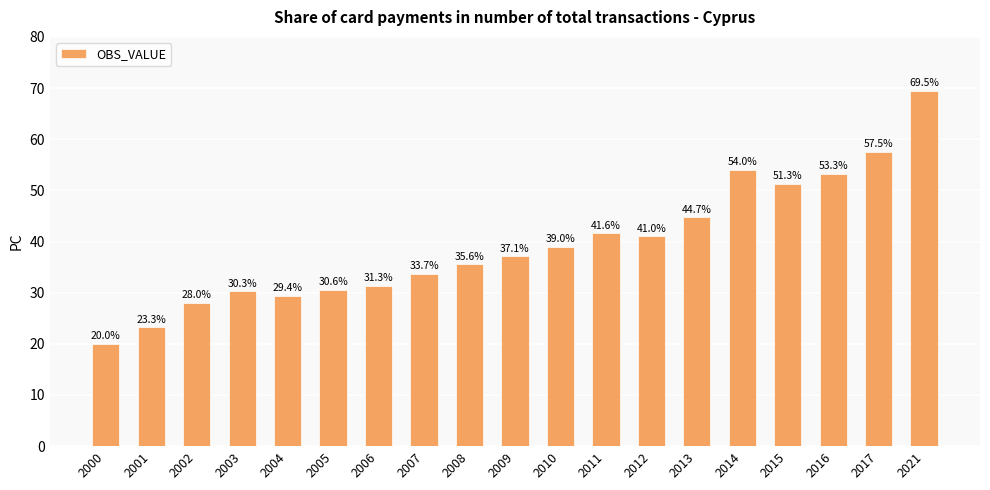

Reading left to right, list all the values displayed in this chart.

2000=20.0	2001=23.3	2002=28.0	2003=30.3	2004=29.4	2005=30.6	2006=31.3	2007=33.7	2008=35.6	2009=37.1	2010=39.0	2011=41.6	2012=41.0	2013=44.7	2014=54.0	2015=51.3	2016=53.3	2017=57.5	2021=69.5